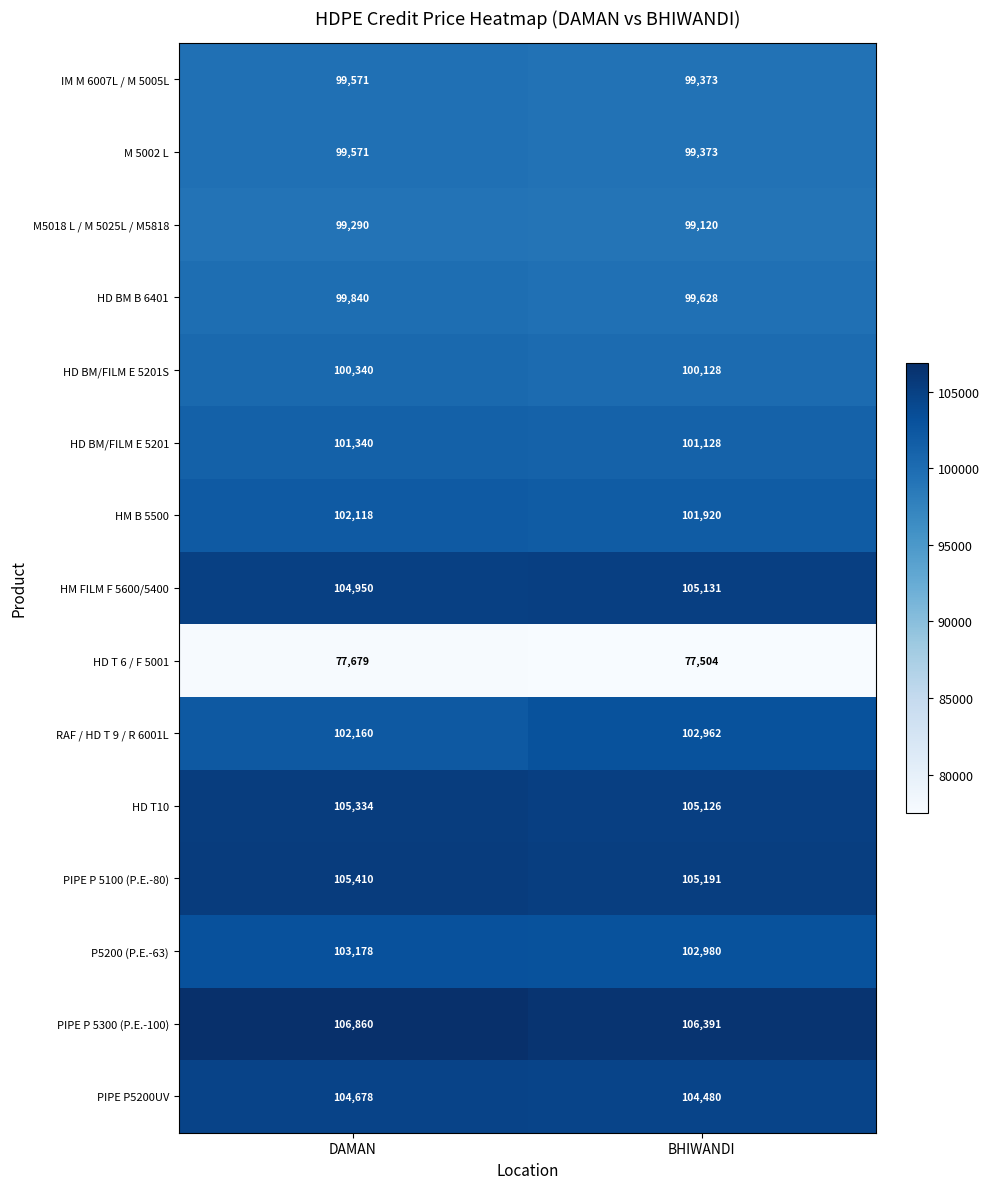

Which series has the widest spread of values?

RAF / HD T 9 / R 6001L